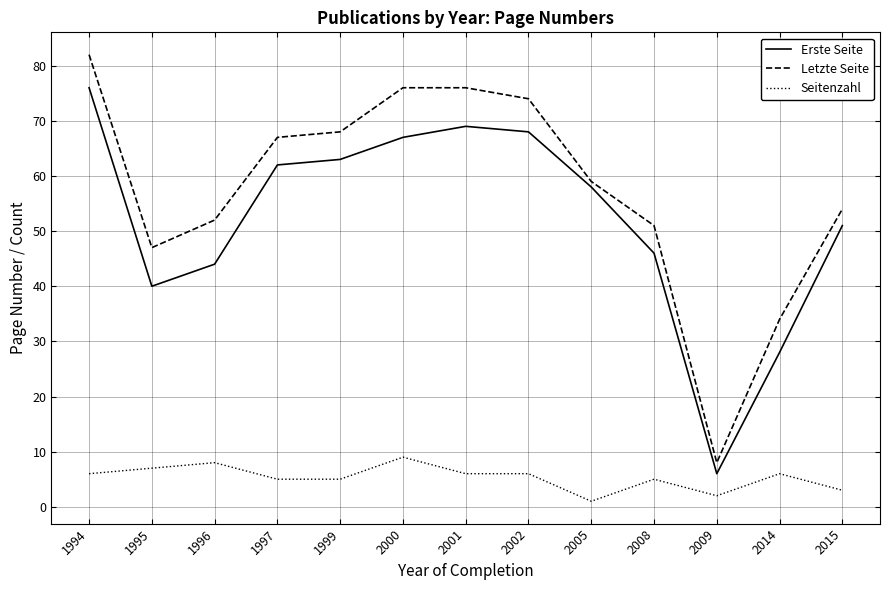

Read the Erste Seite value at 2009, to the nearest 10.

10